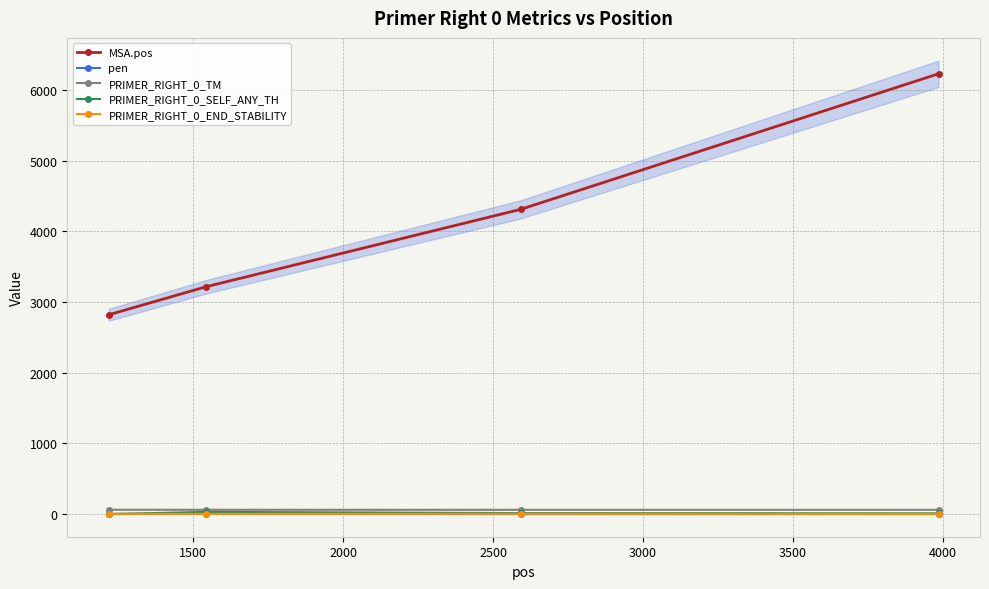

True or false: pen has more than 1 interior local peaks.

False